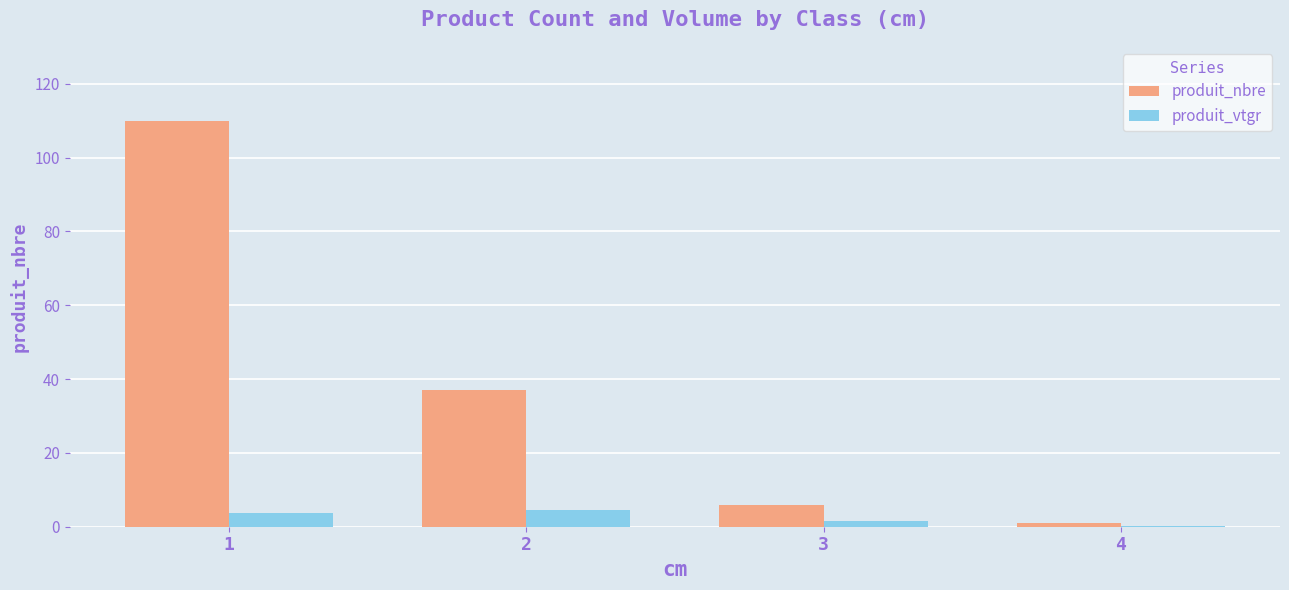

At which label is produit_vtgr closest to 2?

3